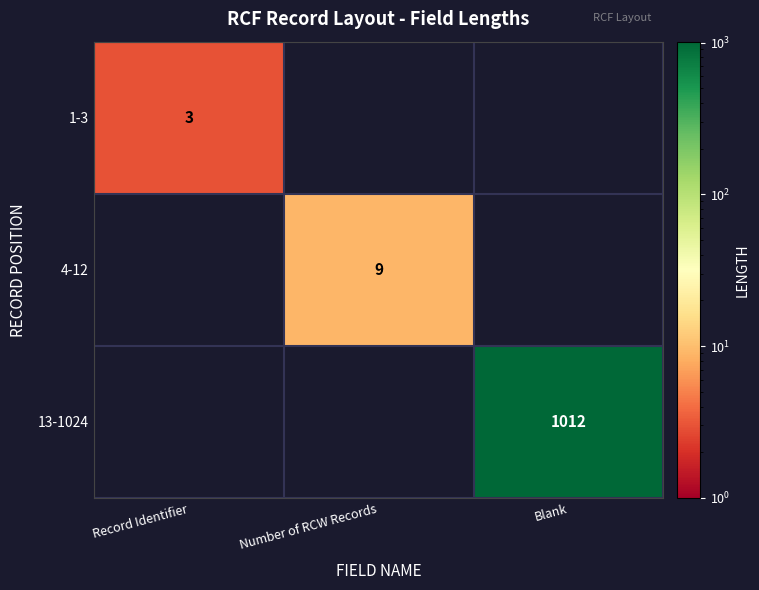

The 1-3 series shows 3 at Record Identifier. True or false?

True